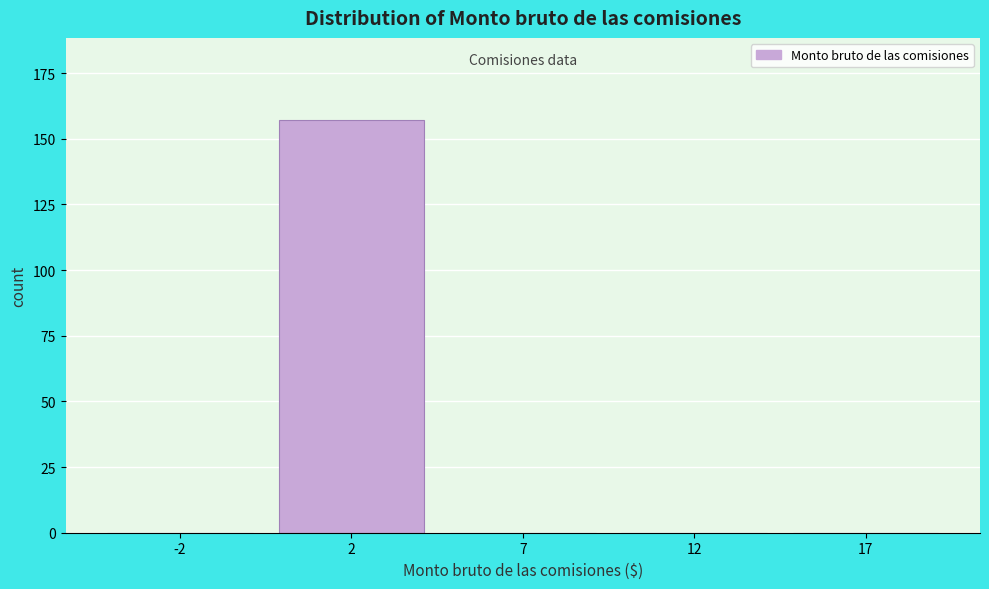

Reading left to right, list all the values displayed in this chart.

-2=0	2=157	7=0	12=0	17=0